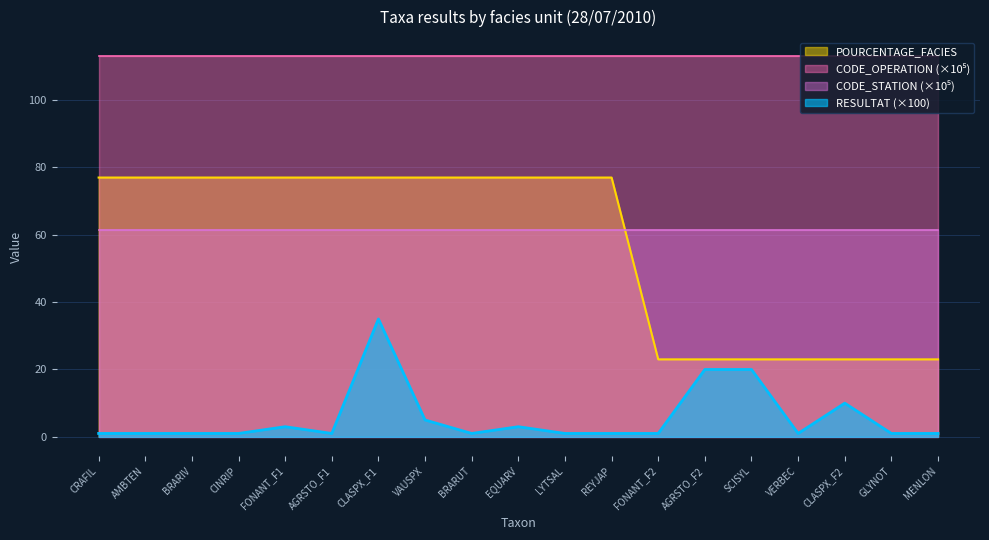

What is the highest value of the POURCENTAGE_FACIES series?

77.0